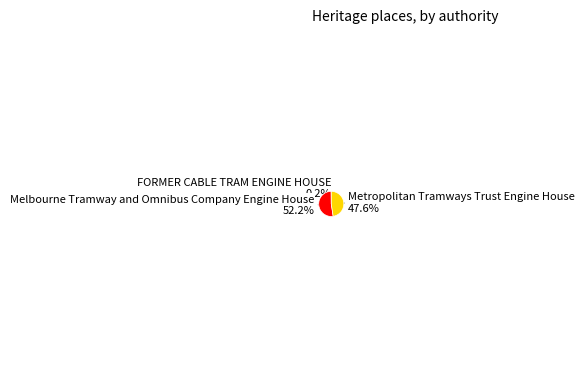

Does any single category account for the majority?

Yes